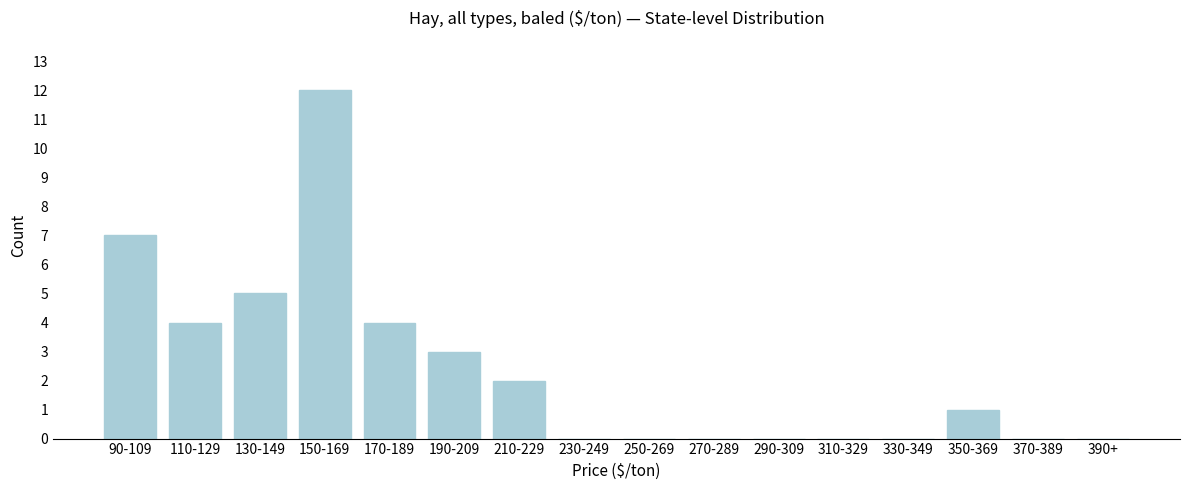

Reading left to right, extract all data points from this chart.

90-109=7	110-129=4	130-149=5	150-169=12	170-189=4	190-209=3	210-229=2	230-249=0	250-269=0	270-289=0	290-309=0	310-329=0	330-349=0	350-369=1	370-389=0	390+=0